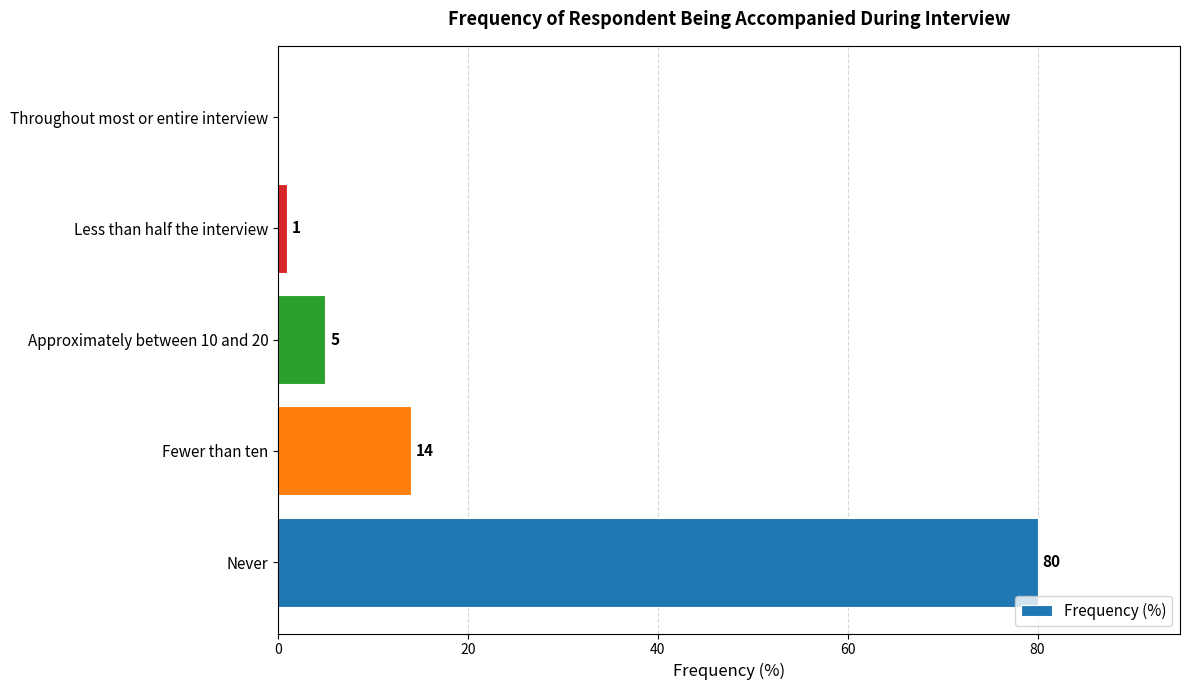

The value at Approximately between 10 and 20 is 5. True or false?

True